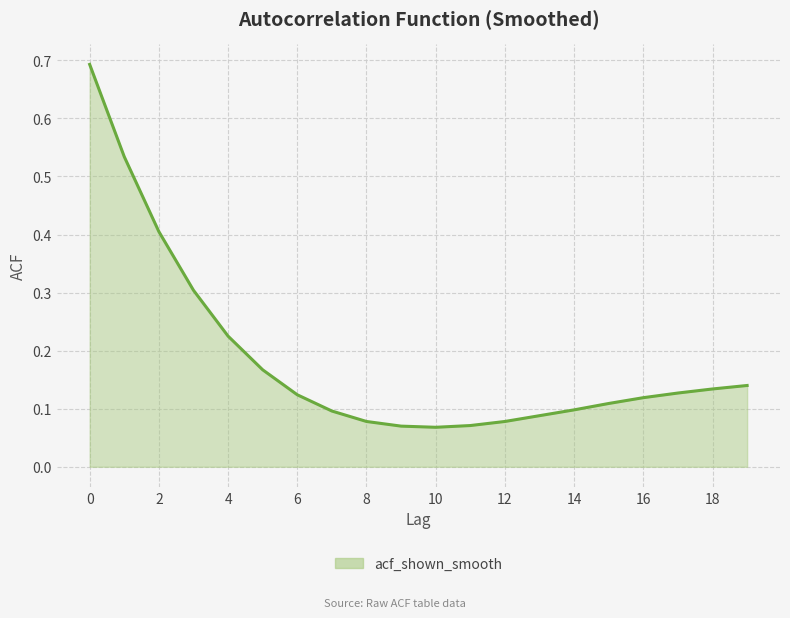

How many lines are shown in the chart?

1